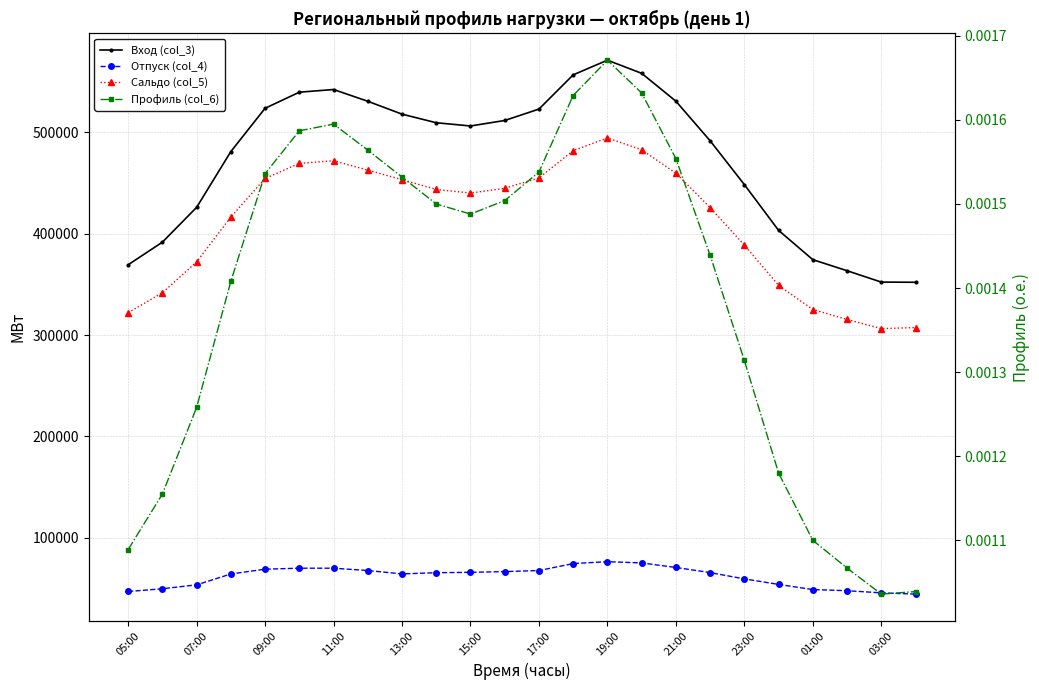

Rank the series at 07:00 from lowest to highest value.

Профиль (col_6), Отпуск (col_4), Сальдо (col_5), Вход (col_3)